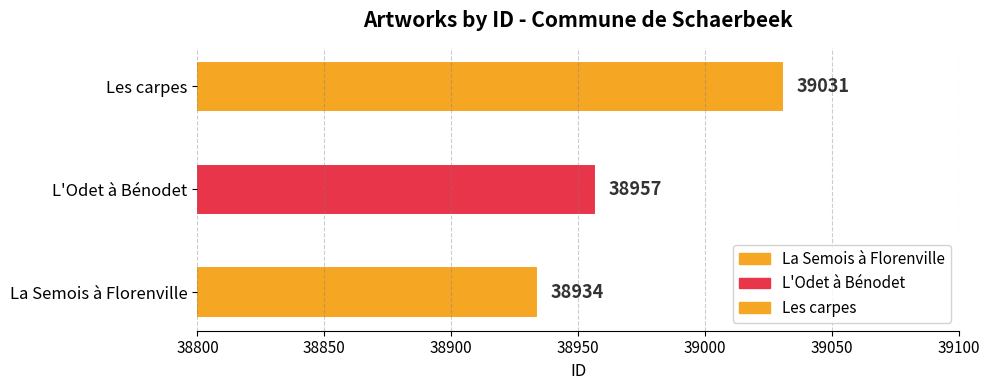

How many data points are less than 38957?

1